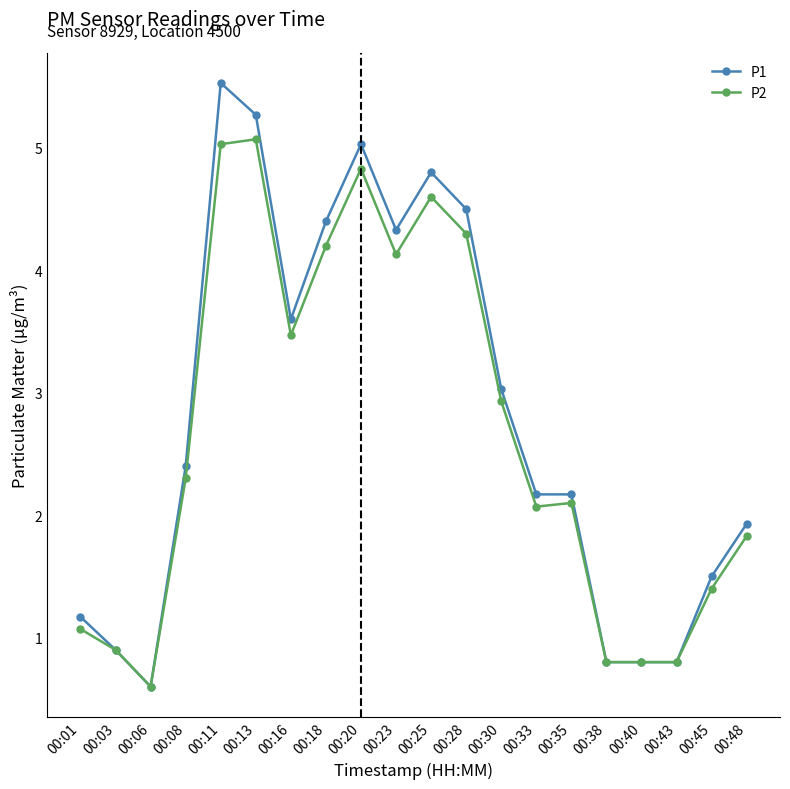

At which label does P1 reach its minimum?

00:06